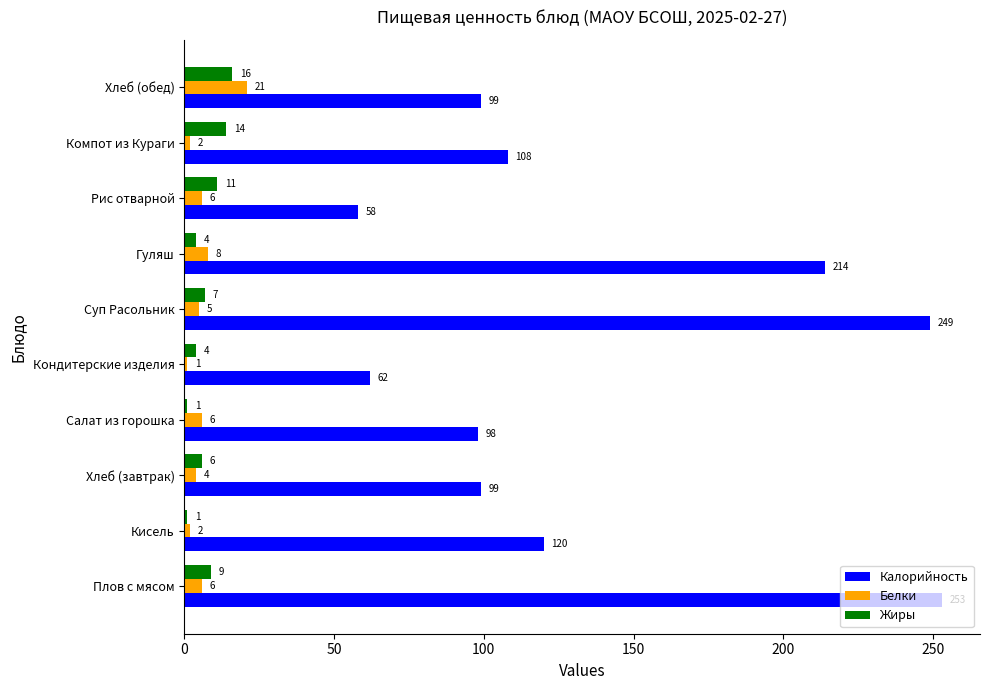

What is the spread (max minus min) of values at Гуляш?

210